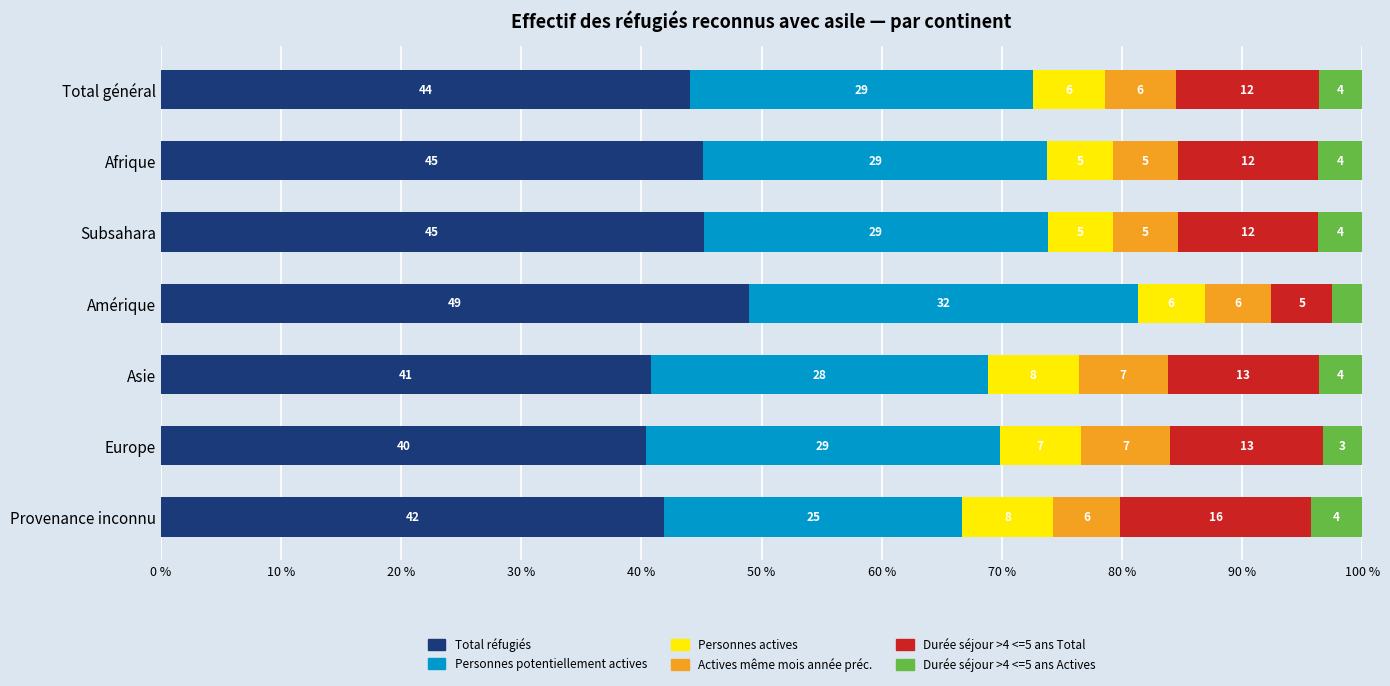

What are all the series names shown in the legend?

Total réfugiés, Personnes potentiellement actives, Personnes actives, Actives même mois année préc., Durée séjour >4 <=5 ans Total, Durée séjour >4 <=5 ans Actives